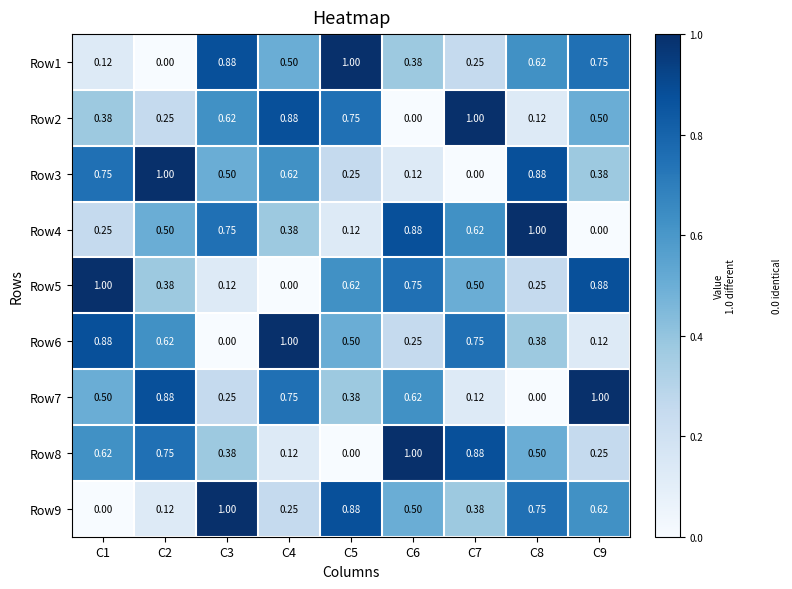

How many positive values does the Row3 series have?

8